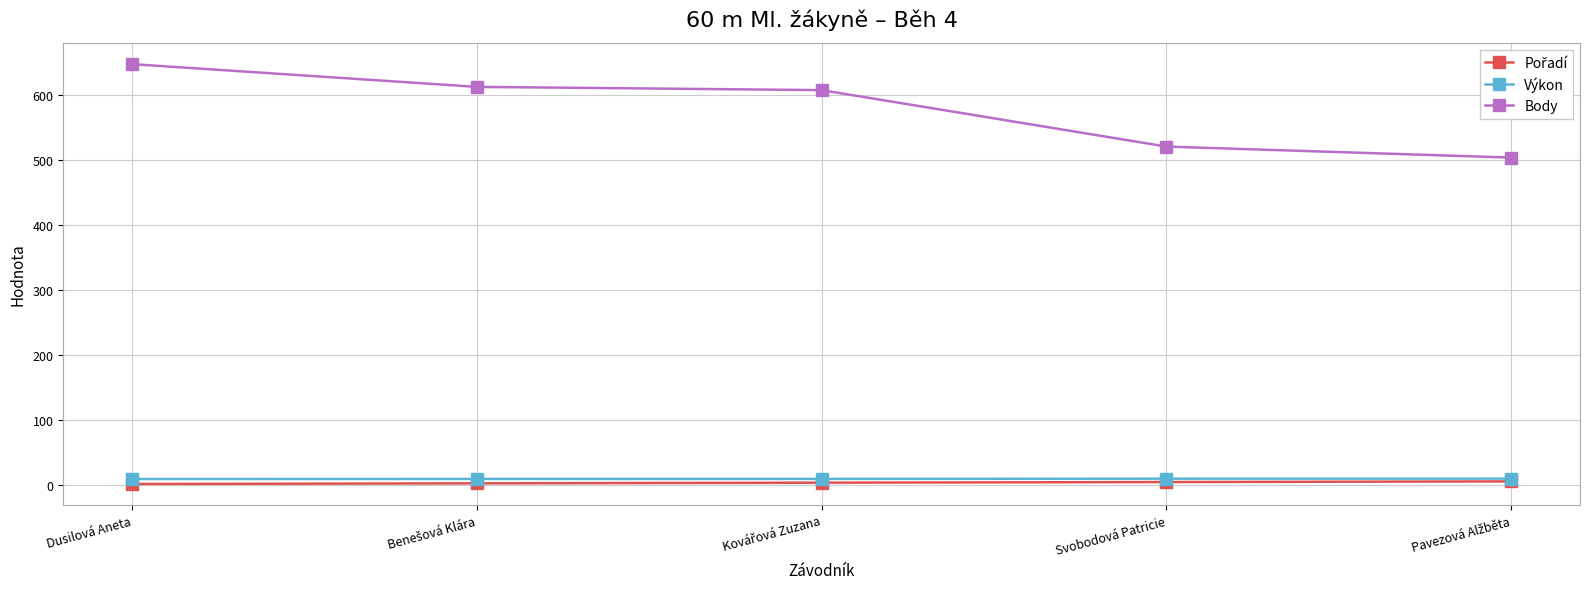

Is it true that Body equals 648.0 at Dusilová Aneta?

True